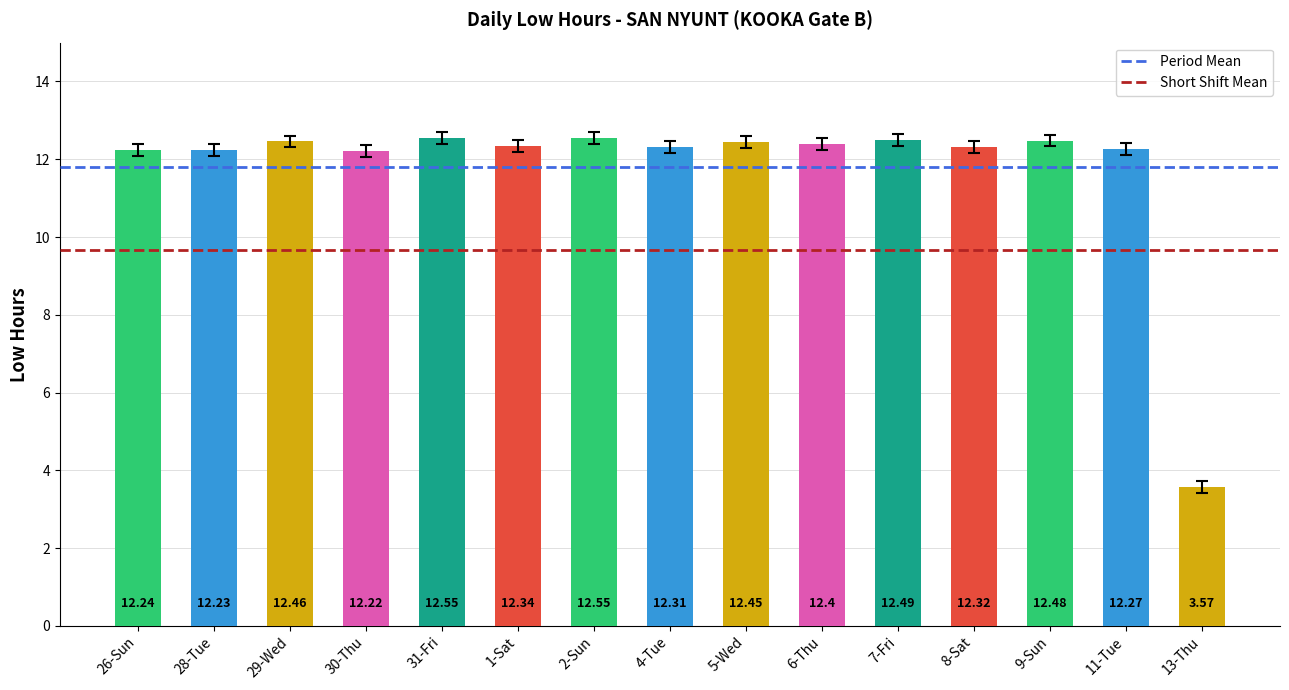

What is the difference between the maximum and minimum values?

9.0